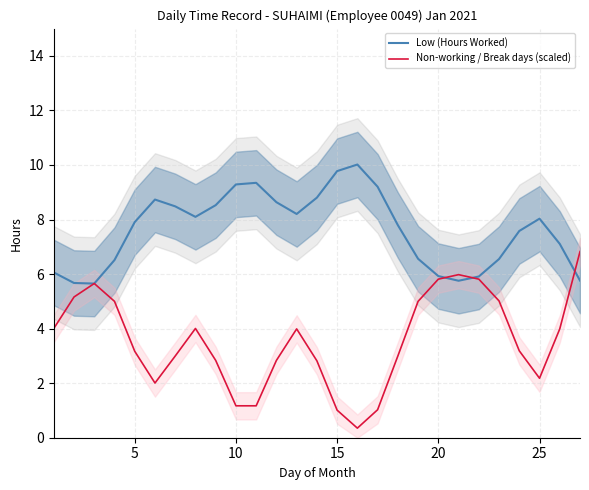

What is the difference between the second highest and second lowest values in the Non-working / Break days (scaled) series?

5.0